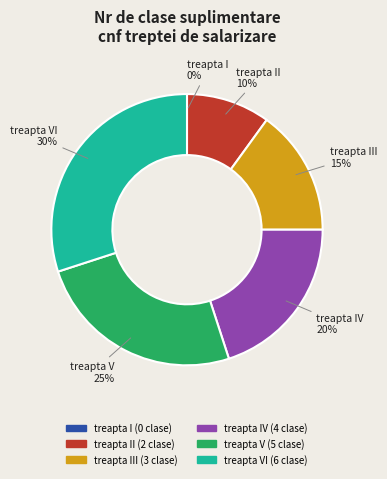

To the nearest percent, what is the average slice percentage?

17%